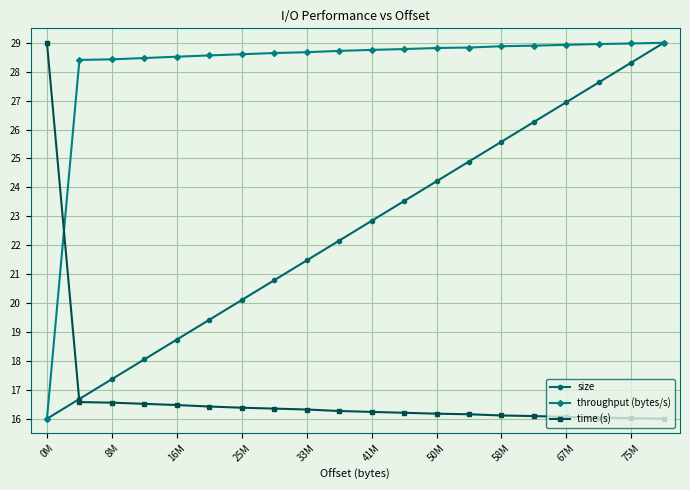

How many times do throughput (bytes/s) and time (s) cross each other?

1